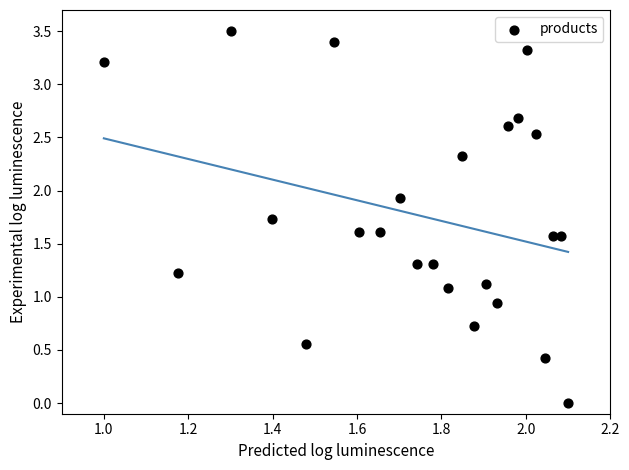

What is the range of Y values (max minus min)?

3.5